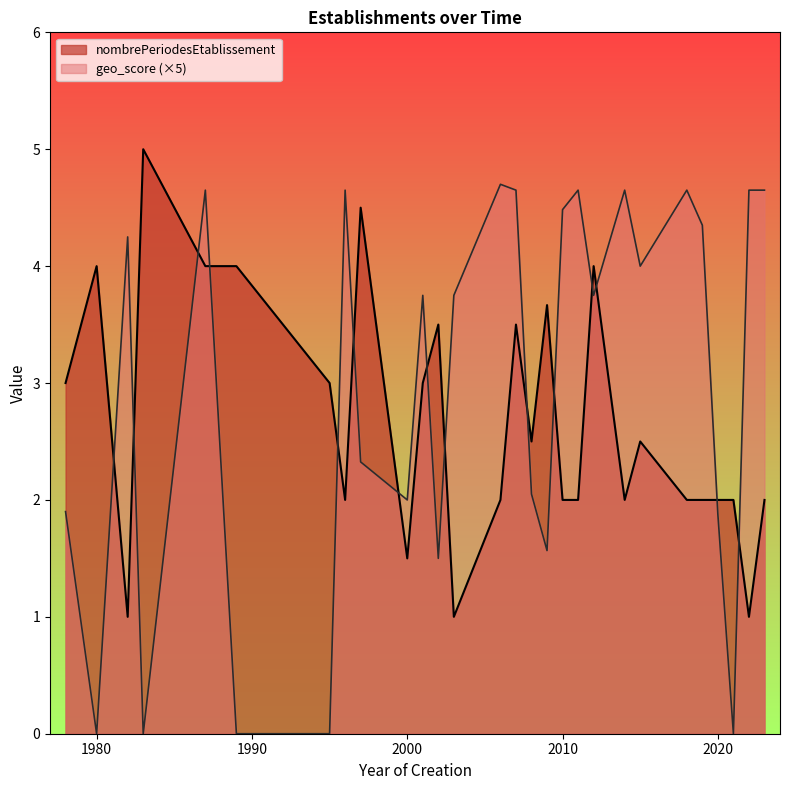

Which series has the largest total across all categories?

geo_score (×5)